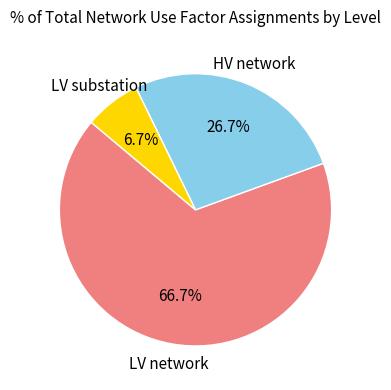

Combined, do LV network and LV substation account for over 50%?

Yes